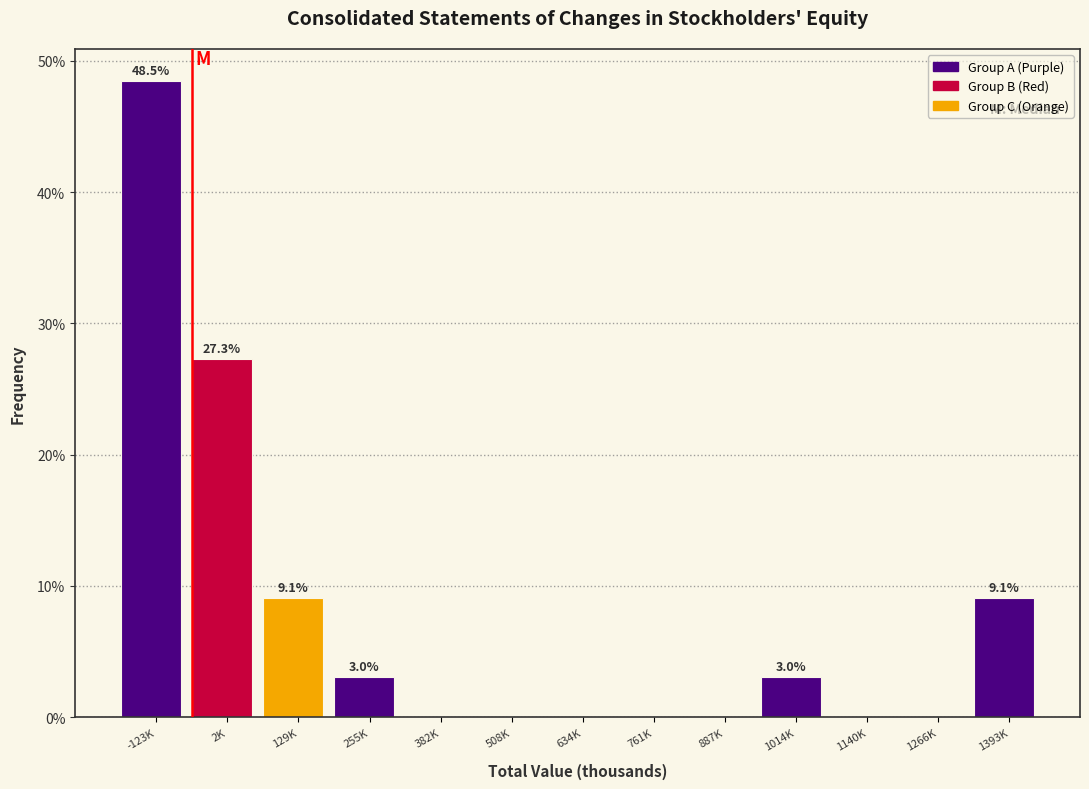

Reading right to left, extract all data points from this chart.

1393K=9.1	1266K=0.0	1140K=0.0	1014K=3.0	887K=0.0	761K=0.0	634K=0.0	508K=0.0	382K=0.0	255K=3.0	129K=9.1	2K=27.3	-123K=48.5